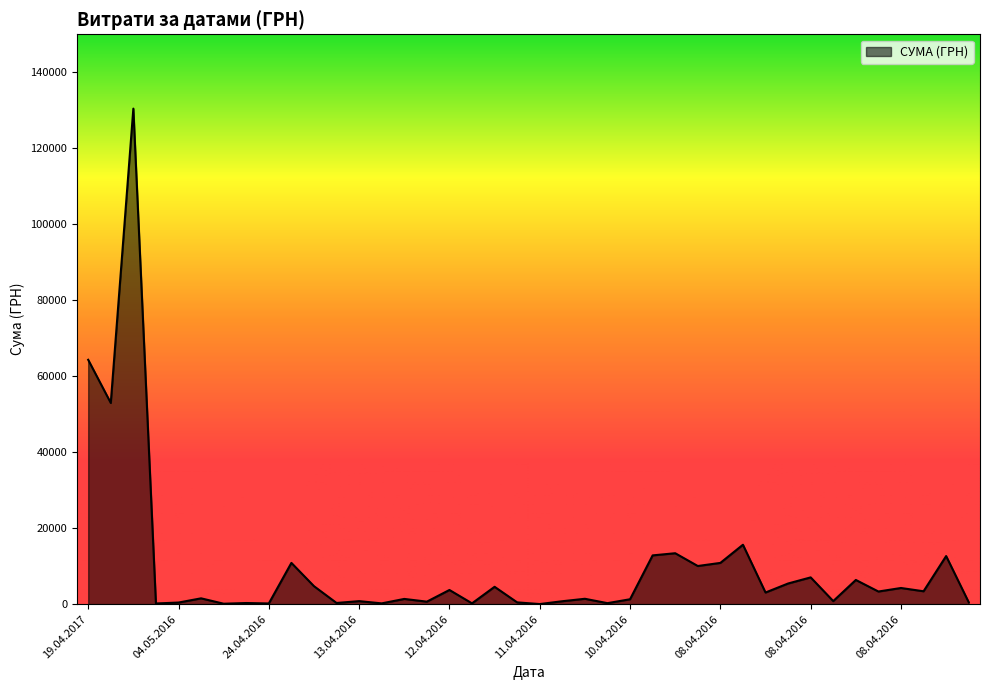

What is the difference between the maximum and minimum values?

130357.3